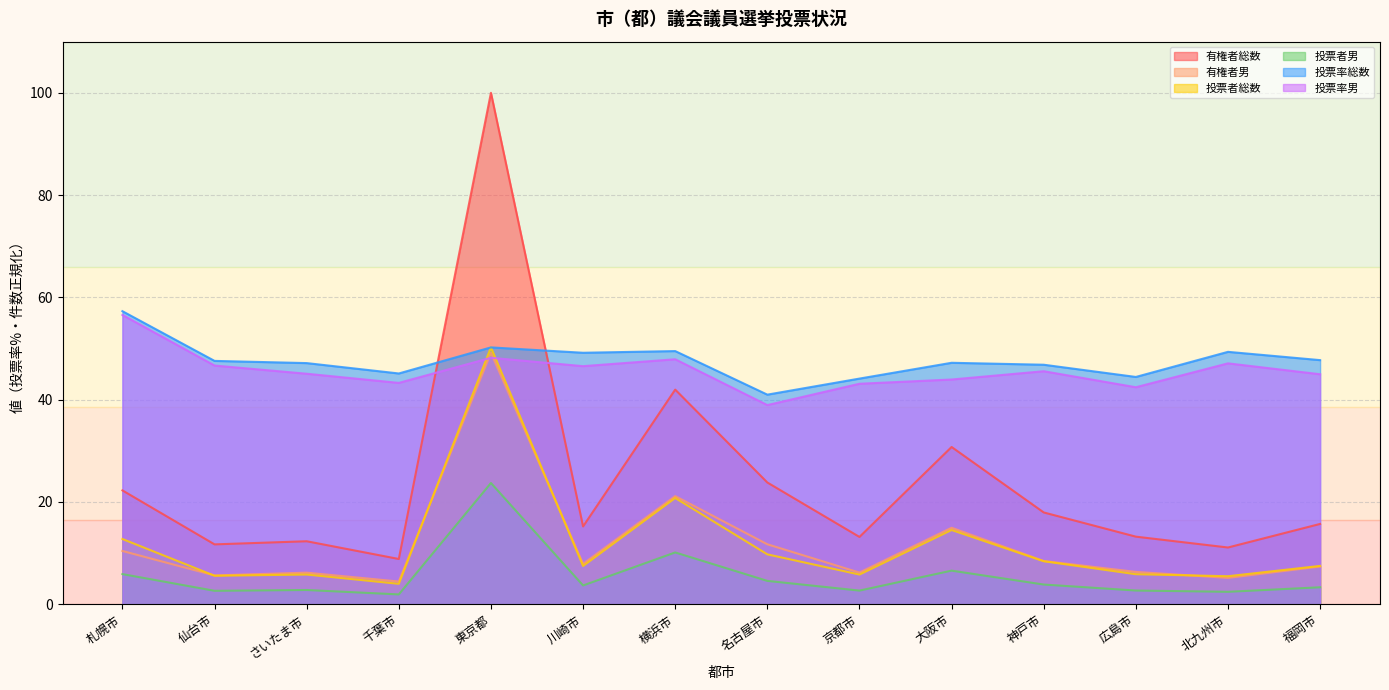

Which category has the lowest value in the 投票率総数 series?

名古屋市